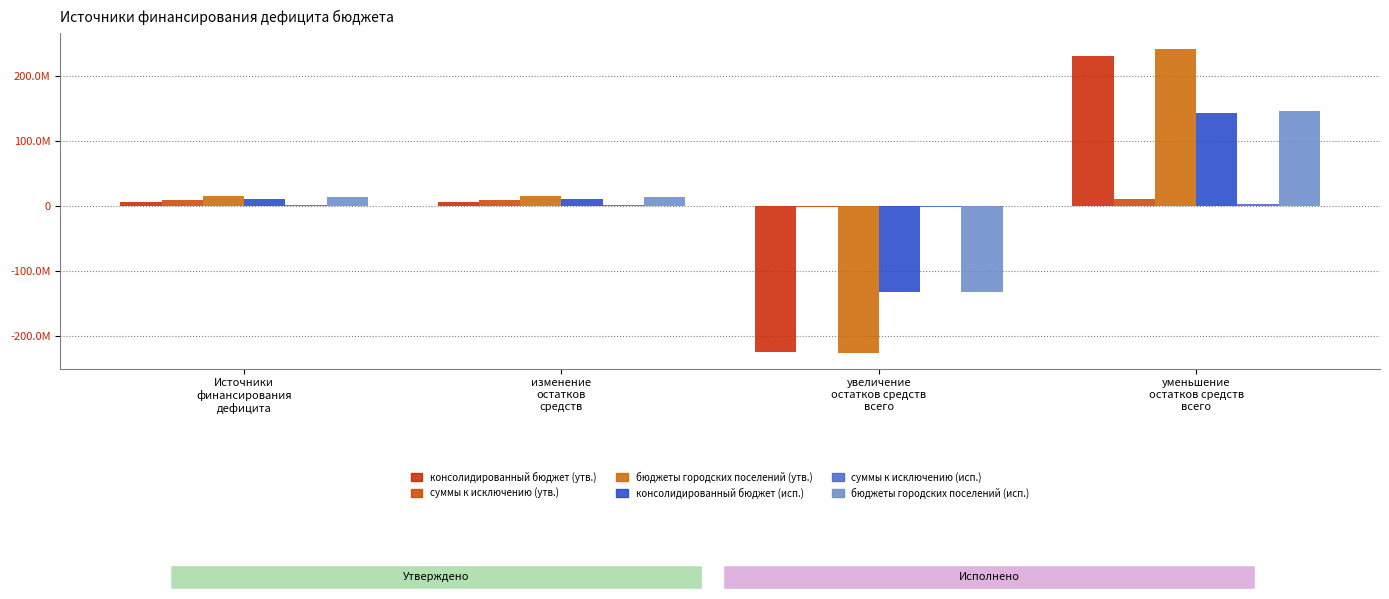

Where is суммы к исключению (утв.) nearest to the value 4775270?

Источники
финансирования
дефицита